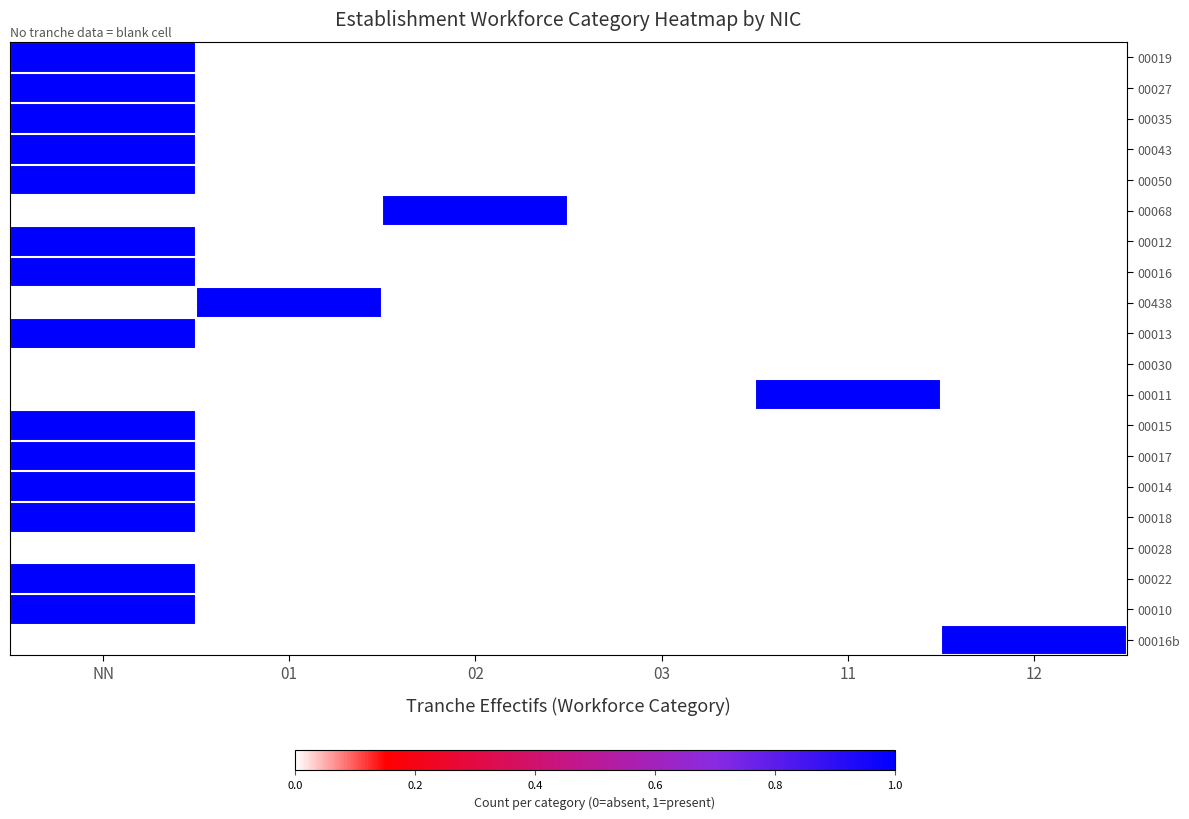

At which category is the sum across all series the highest?

NN